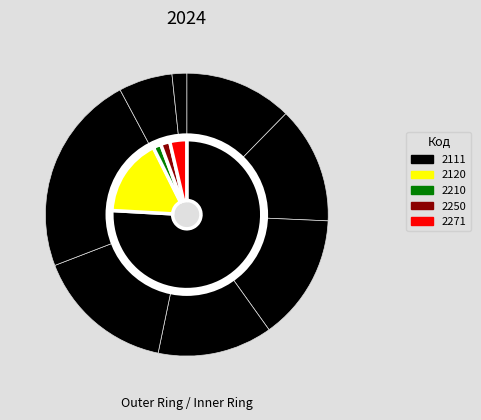

How many segments does this pie chart have?

8